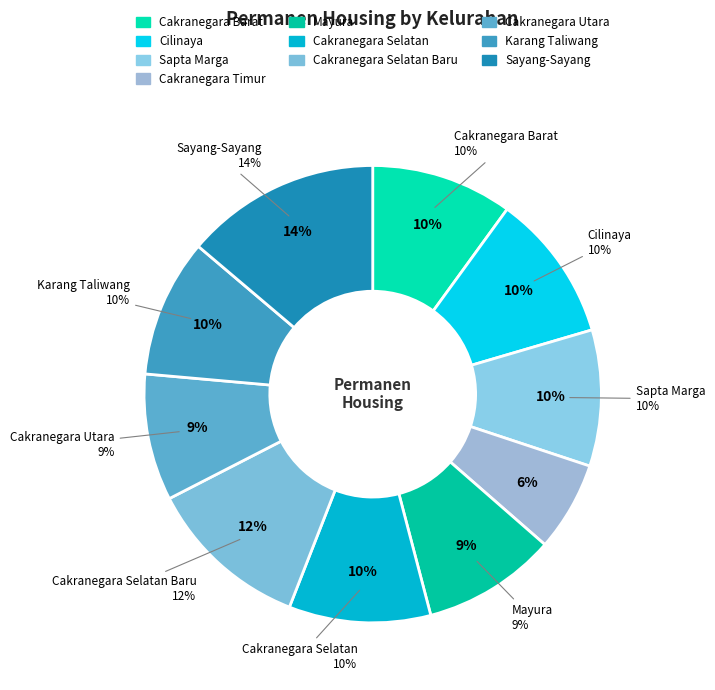

What percentage do Cakranegara Selatan Baru and Cakranegara Selatan together represent?

21.5%